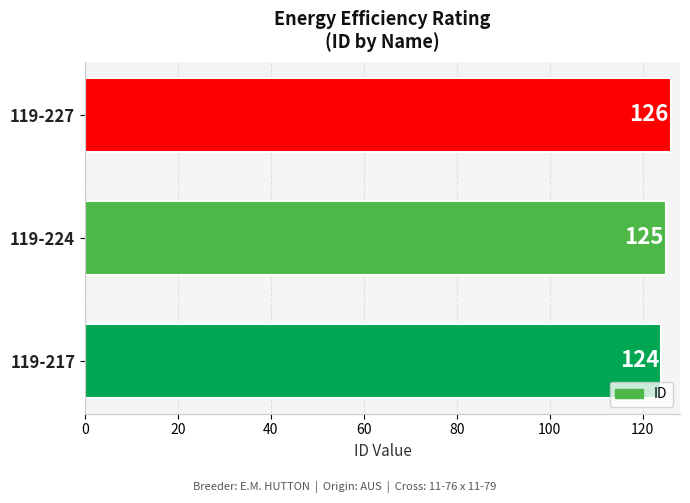

Does the chart contain stacked bars?

No